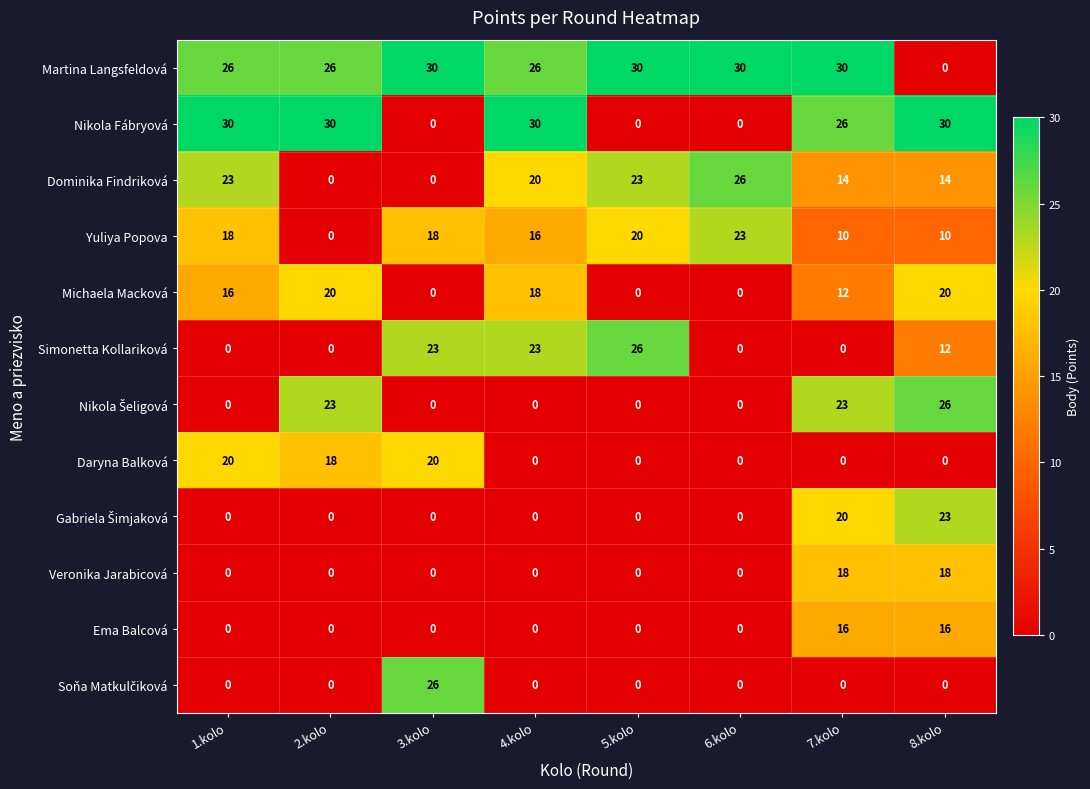

What is the total value across all series at 8.kolo?

169